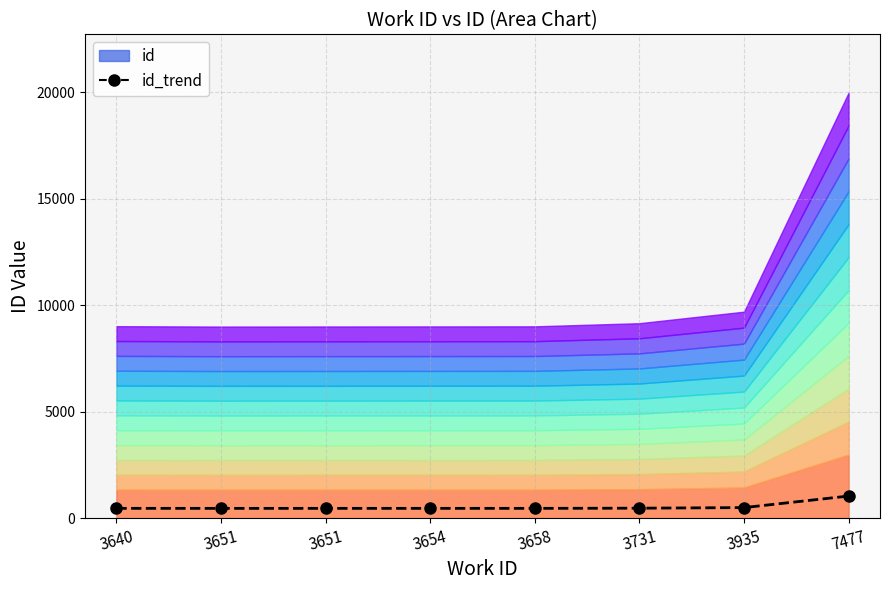

How many data points are less than 474?

2